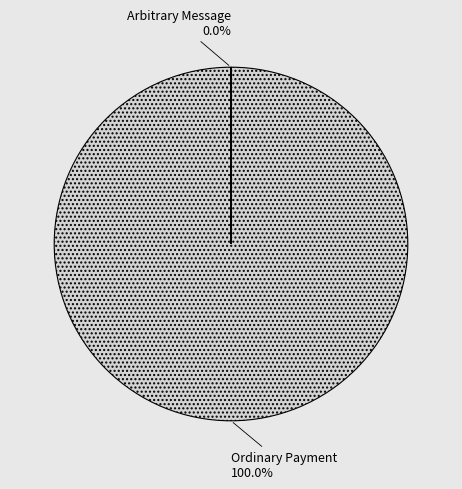

How many segments does this pie chart have?

2